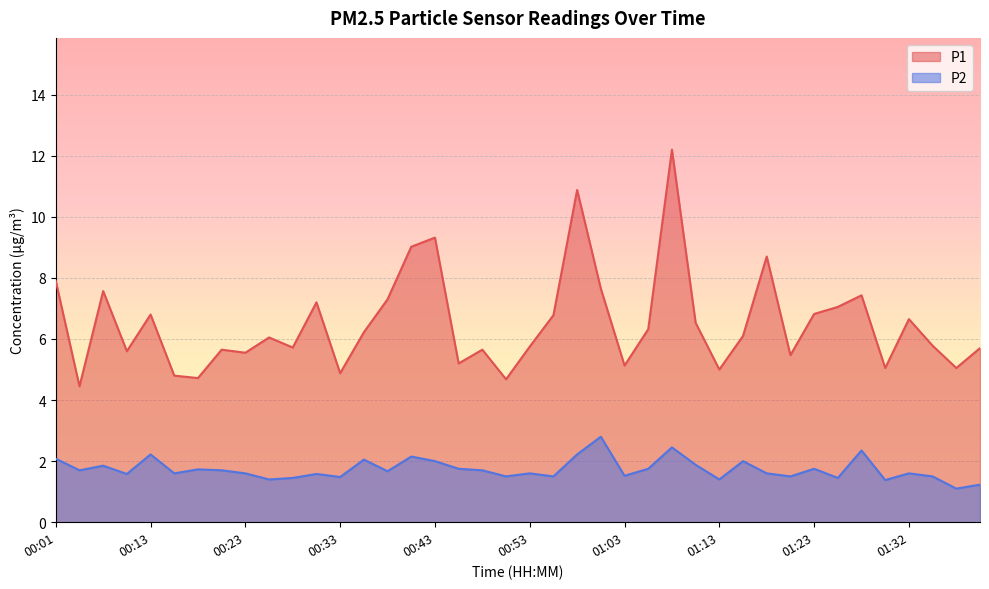

At how many categories does at least one series exceed 5?

34